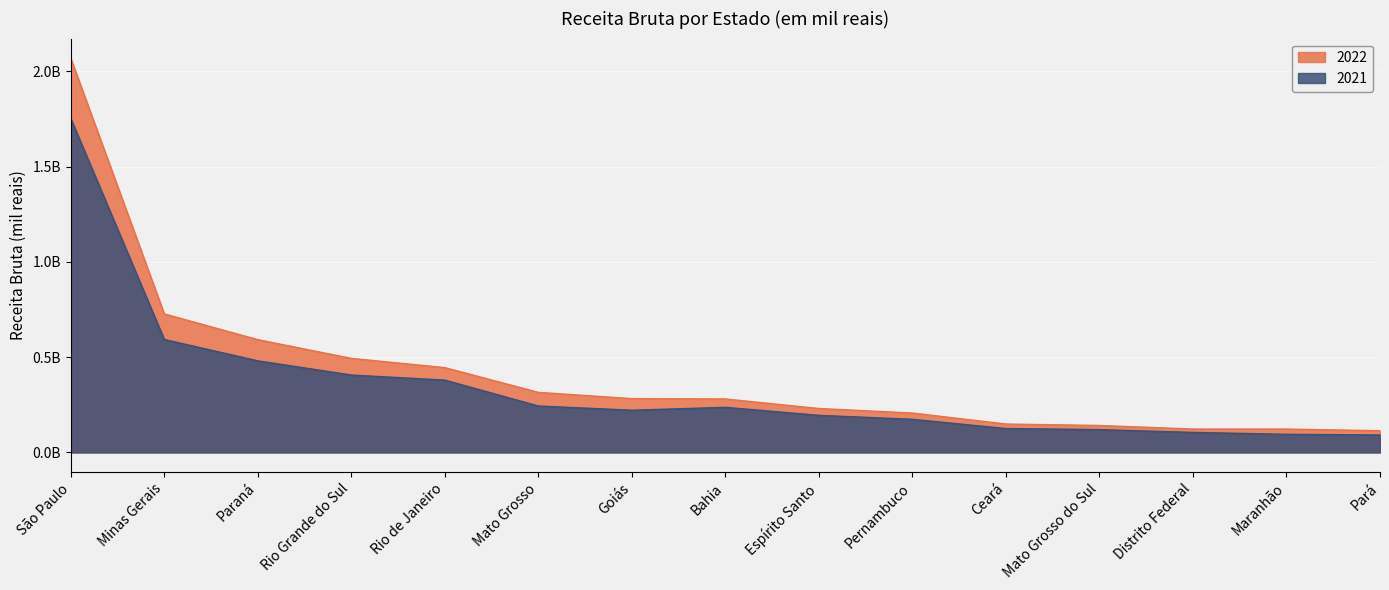

What is the approximate value of 2022 at Rio de Janeiro, to the nearest 100?

445095900